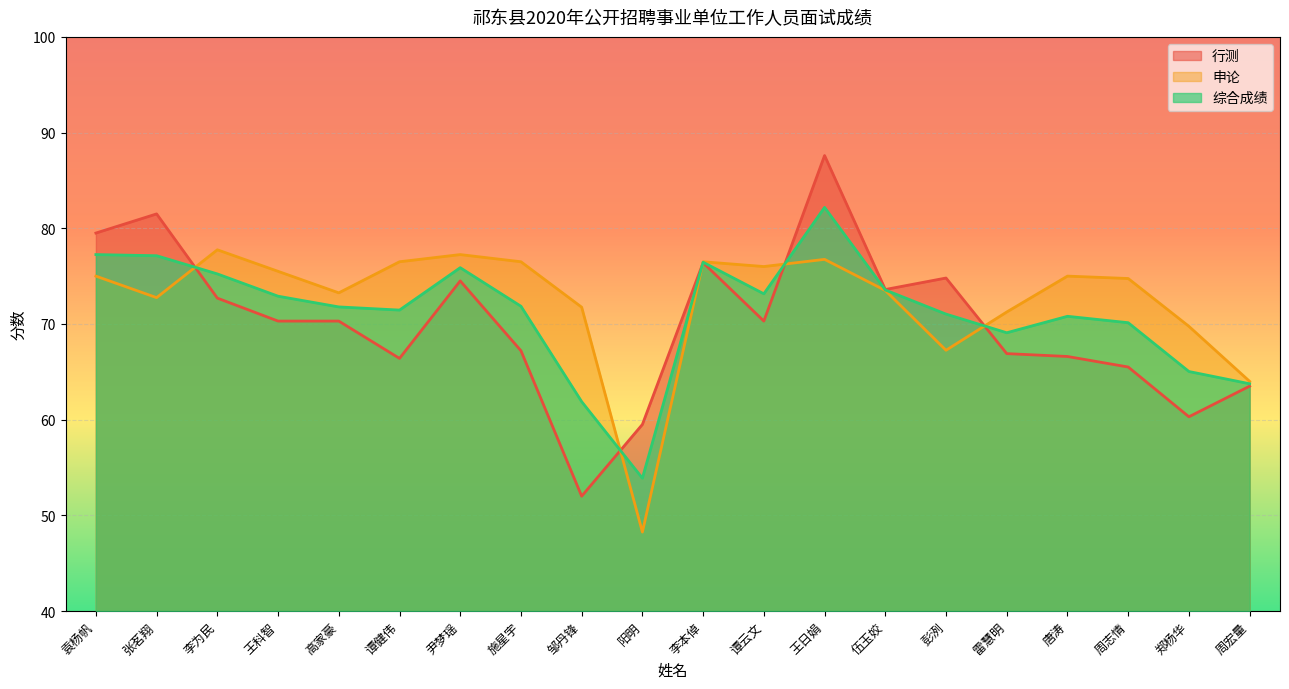

Is it true that 行测 equals 96.0 at 阳明?

False